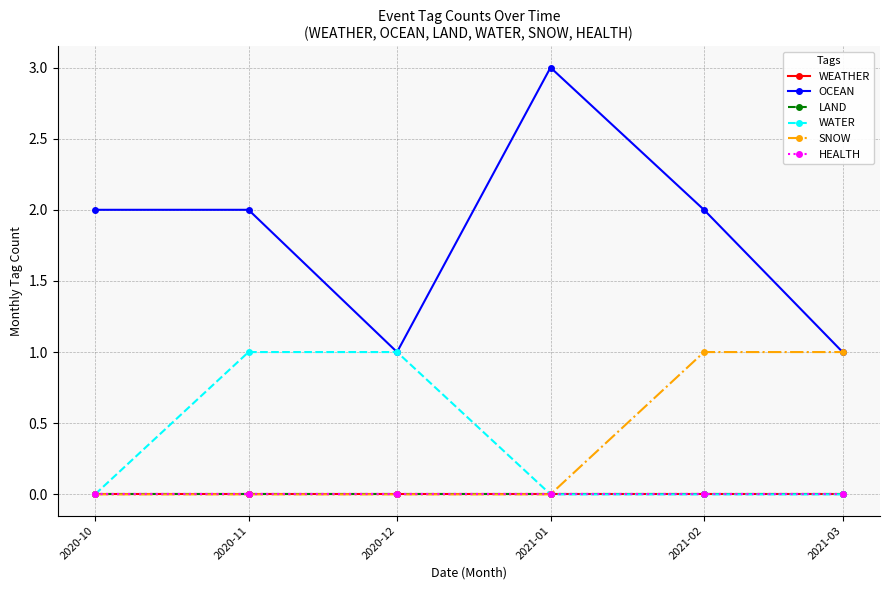

Is this an area chart (filled region under the line)?

No